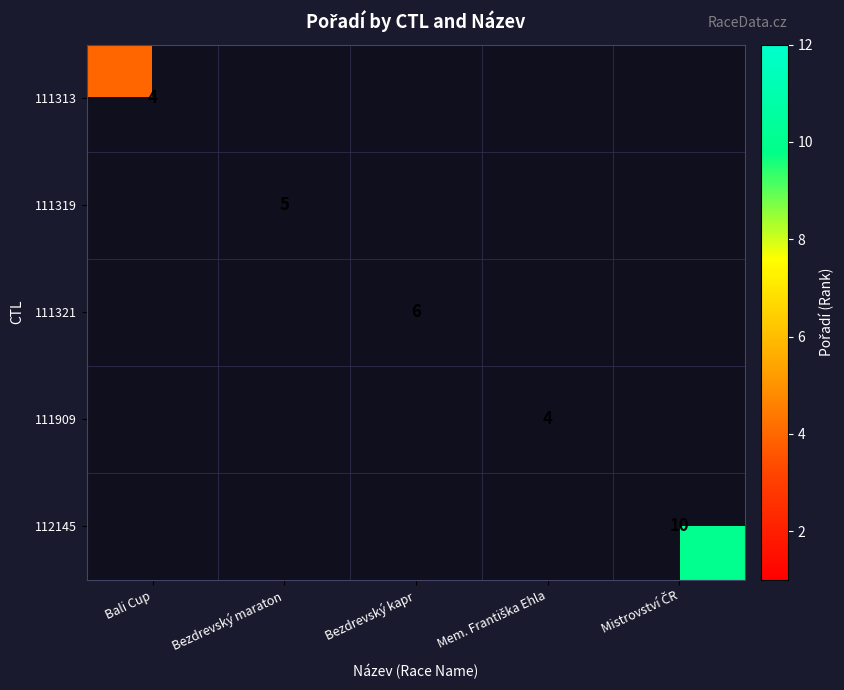

What is the highest value of the 111319 series?

5